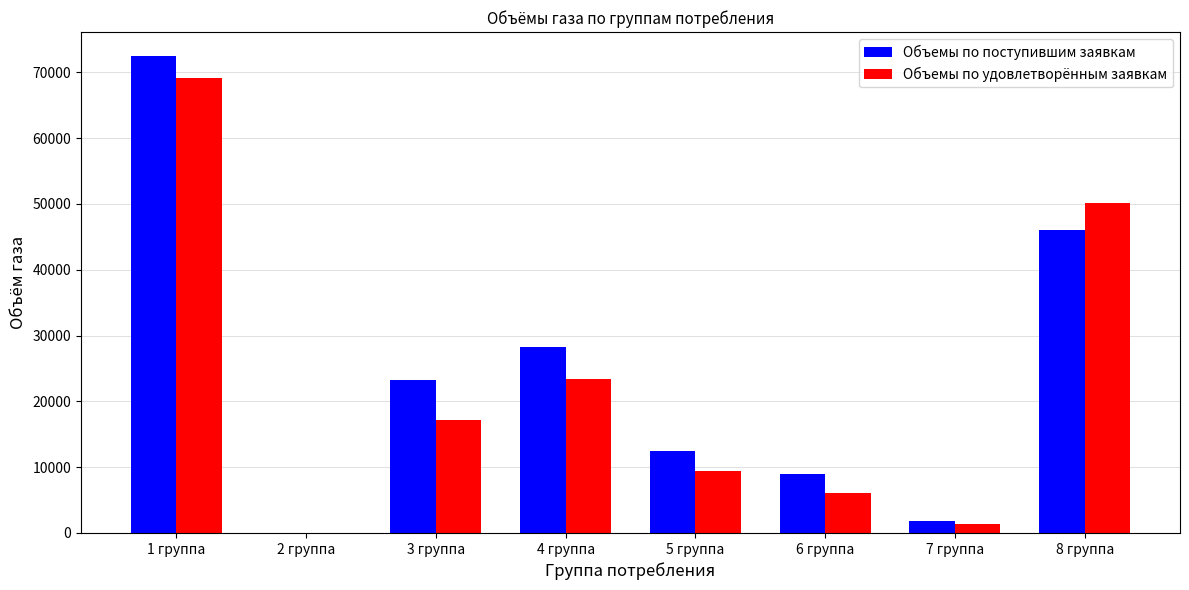

Is it true that Объемы по поступившим заявкам equals 11600.9 at 3 группа?

False